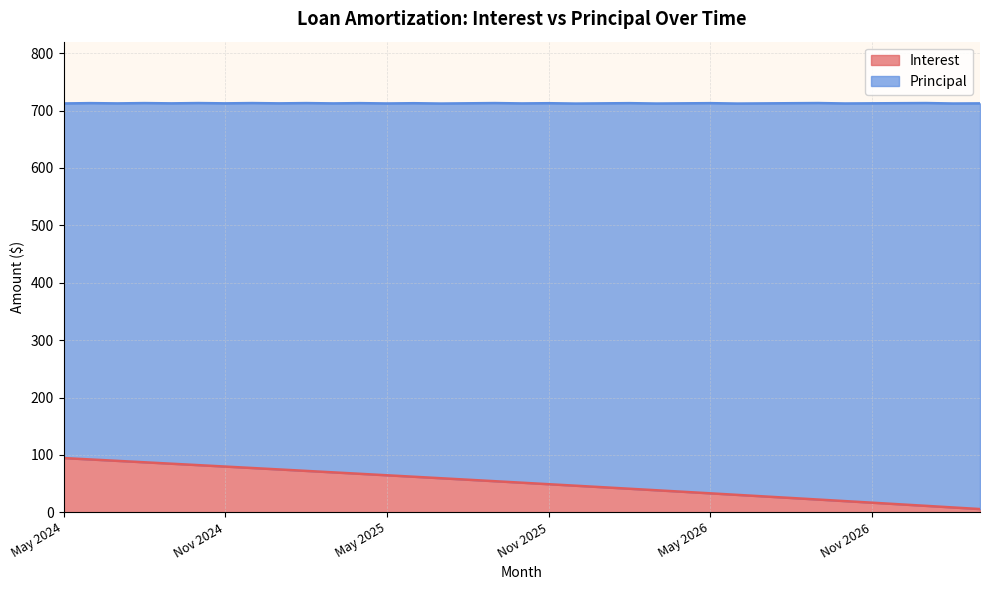

At which label does the data first exceed 51?

May 2024